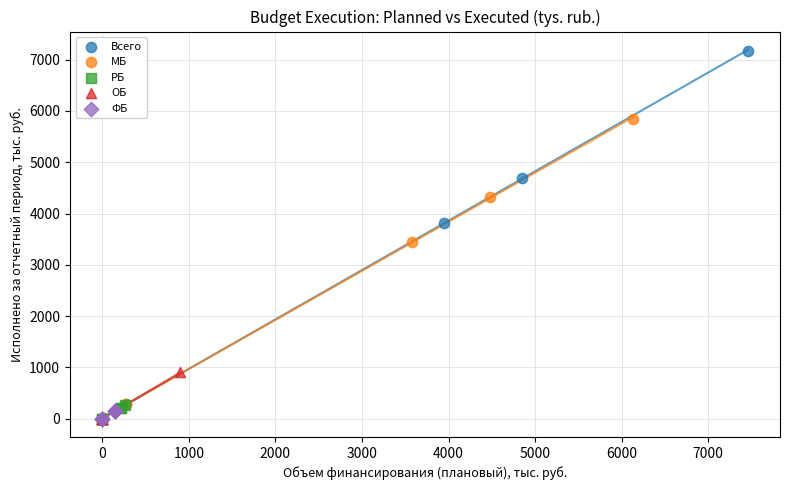

Which series has the widest spread of Y values?

Всего